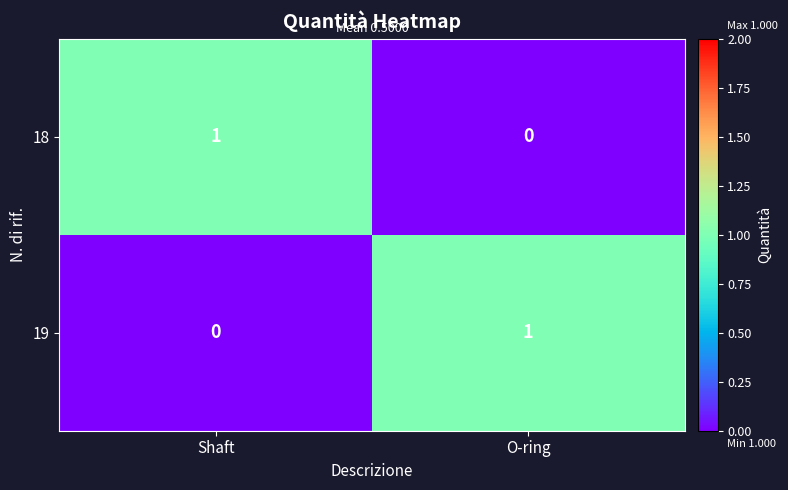

Reading right to left, what are all the values shown in this chart?

18: O-ring=0	Shaft=1
19: O-ring=1	Shaft=0